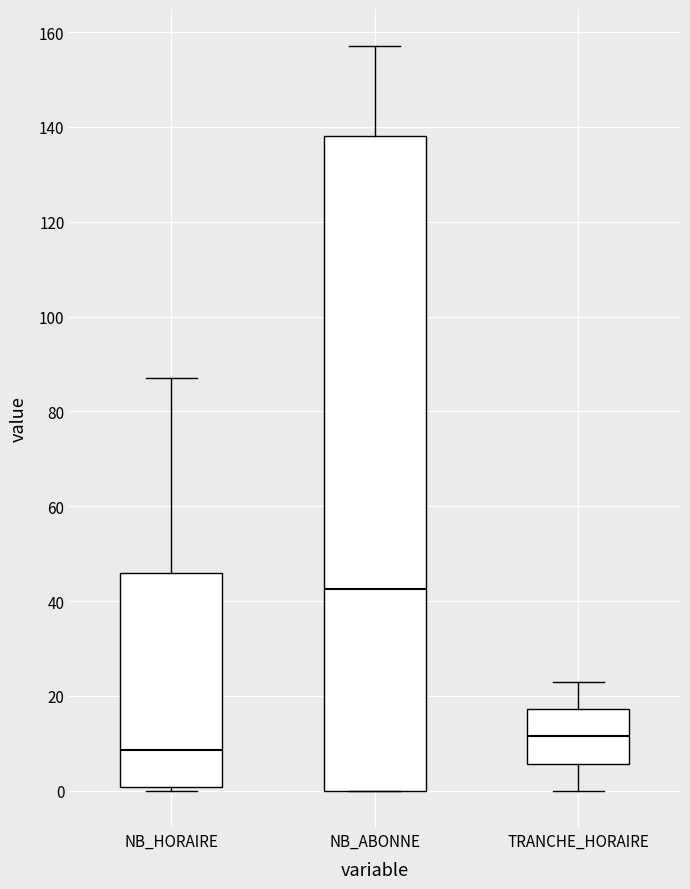

Comparing the boxes themselves (not the whiskers), which one is the tallest?

NB_ABONNE